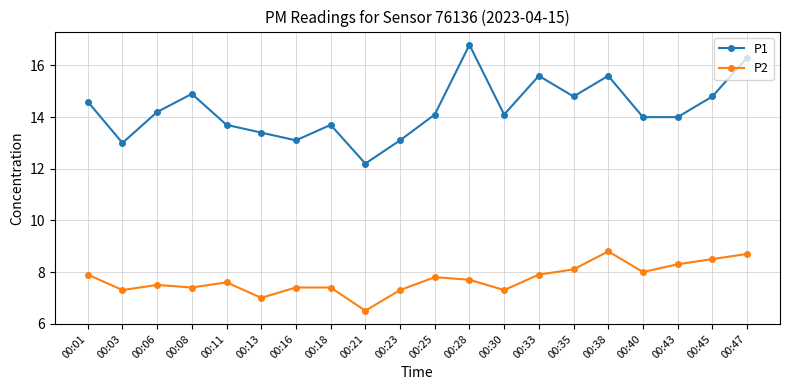

Is the value of P1 at 00:35 greater than the value of P2 at 00:16?

Yes